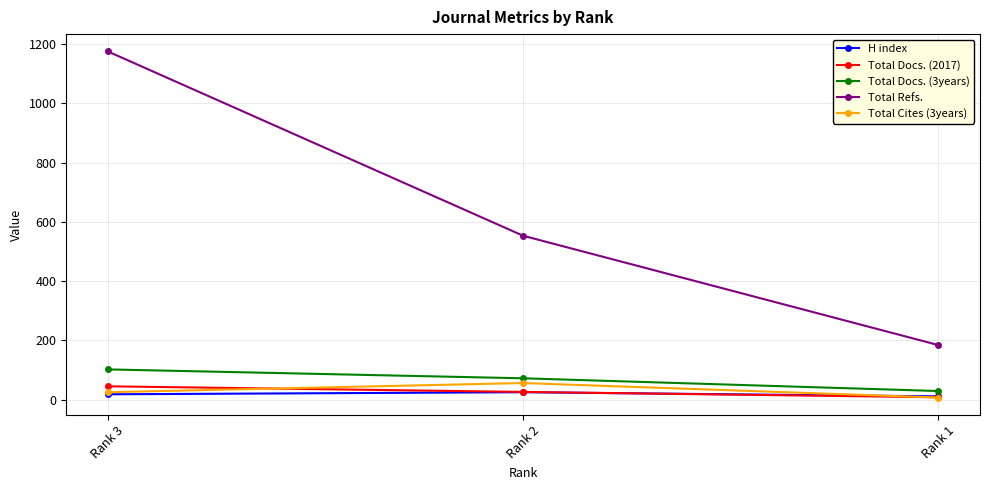

What is the total value across all series at Rank 3?

1365